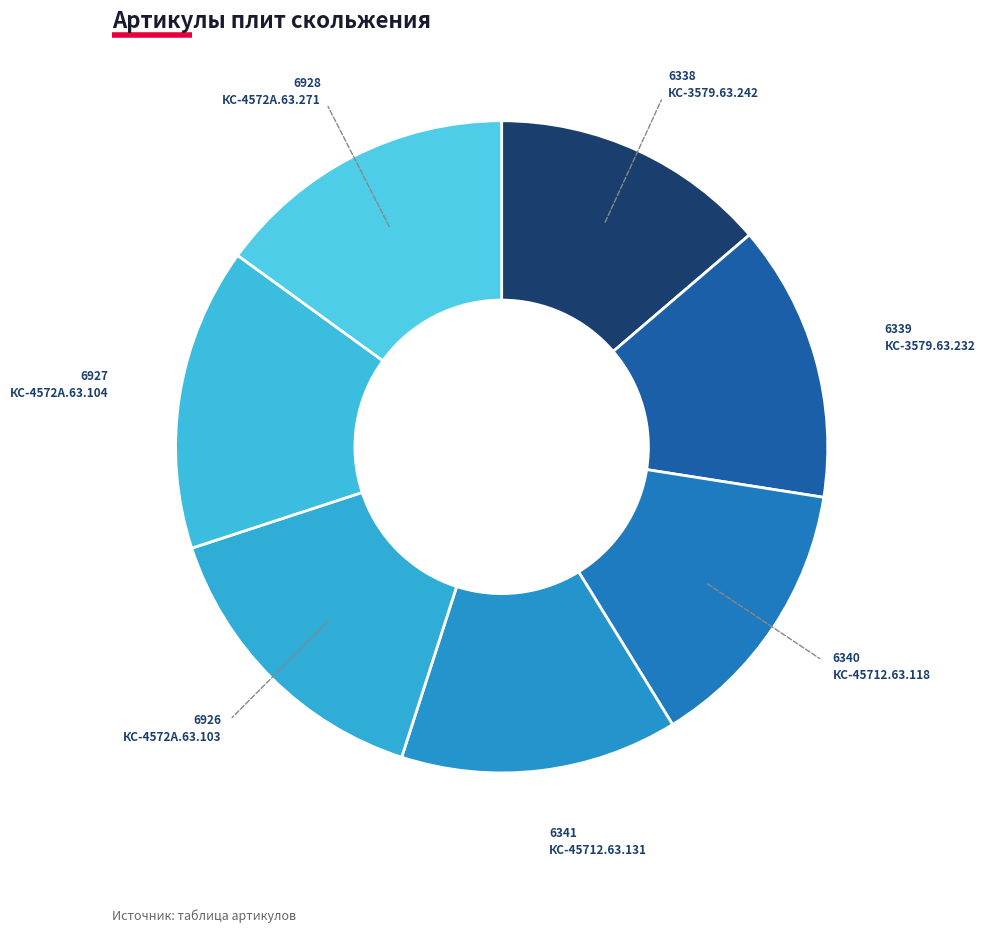

The КС-3579.63.232 slice represents 24% of the pie. True or false?

False